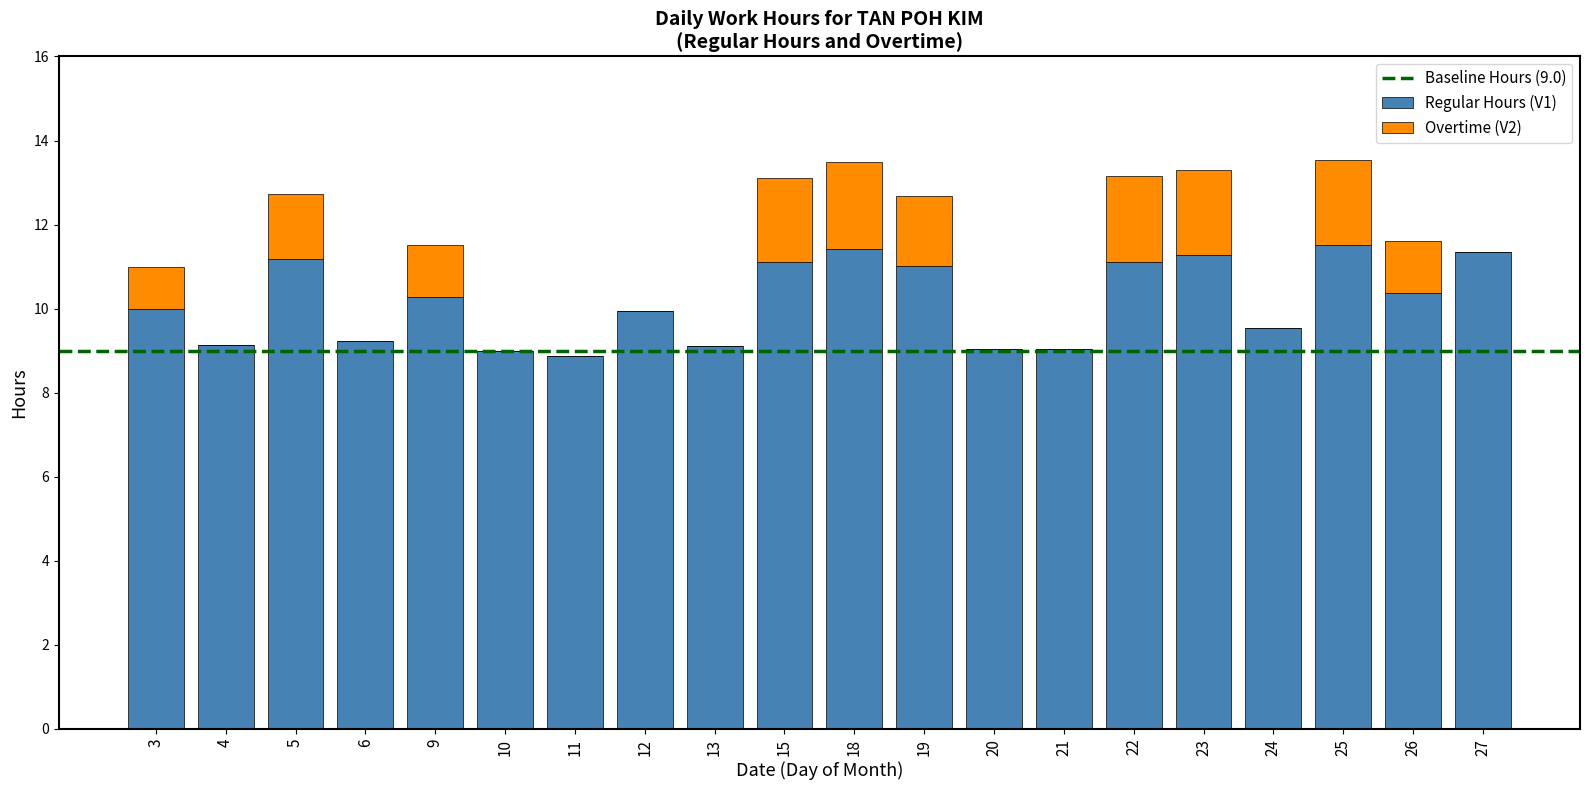

Is it true that Regular Hours (V1) equals 12.0 at 11?

False